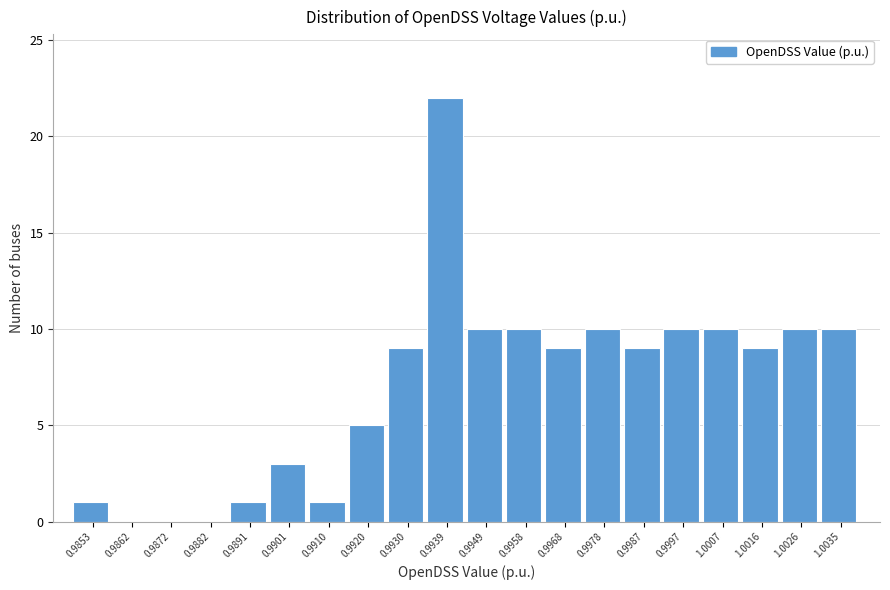

Reading left to right, list all the values displayed in this chart.

0.9853=1	0.9862=0	0.9872=0	0.9882=0	0.9891=1	0.9901=3	0.9910=1	0.9920=5	0.9930=9	0.9939=22	0.9949=10	0.9958=10	0.9968=9	0.9978=10	0.9987=9	0.9997=10	1.0007=10	1.0016=9	1.0026=10	1.0035=10